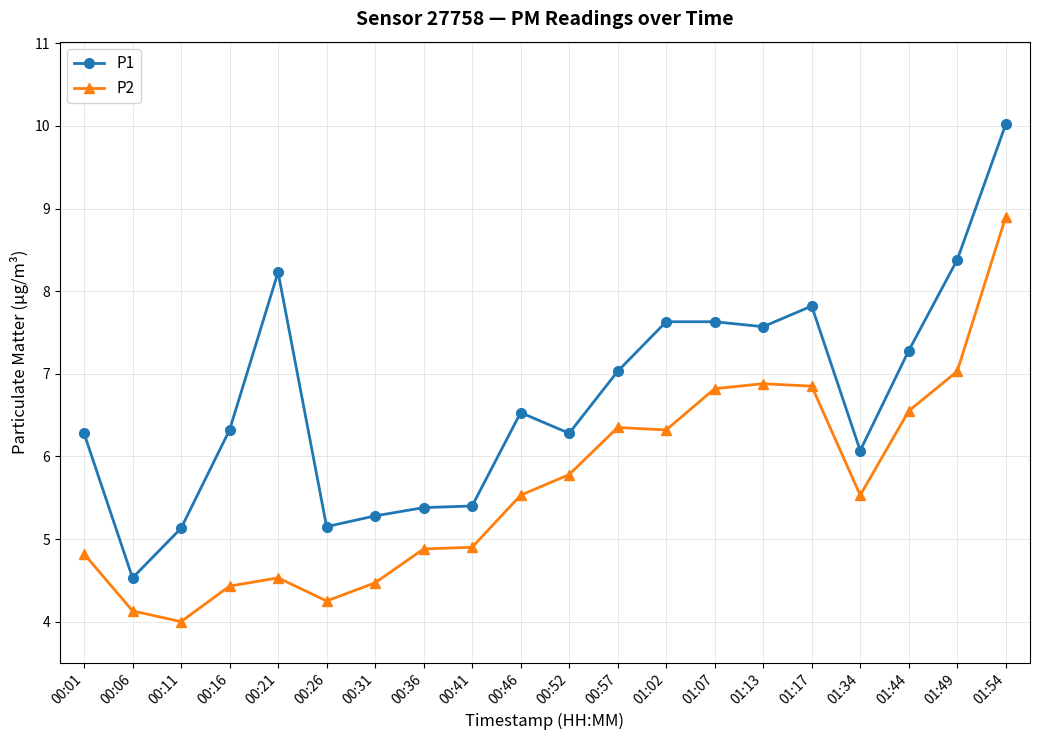

The value of P1 at 00:36 is 3.5. True or false?

False